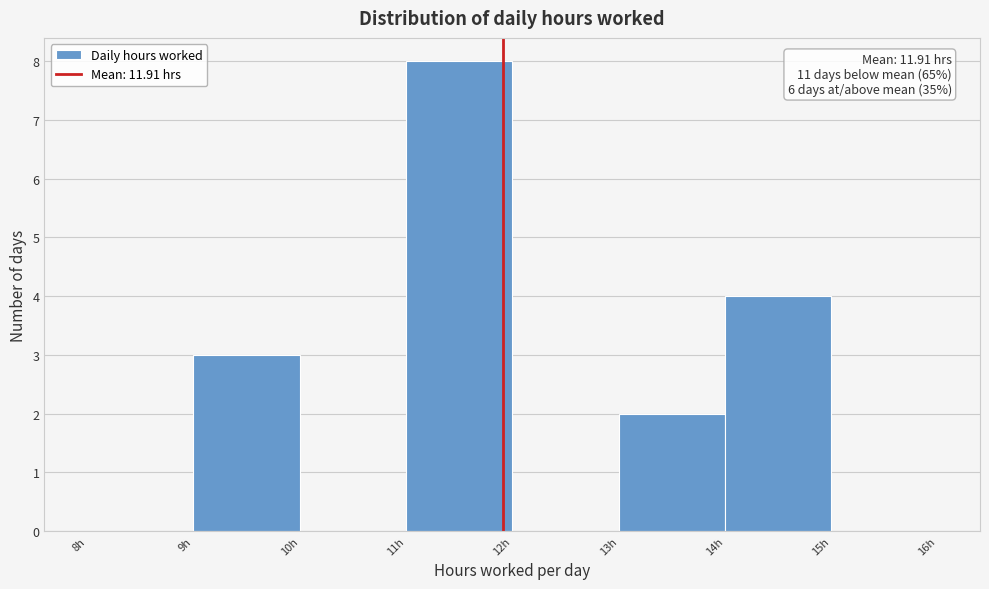

Which range on the x-axis has the tallest bar?

11 to 12